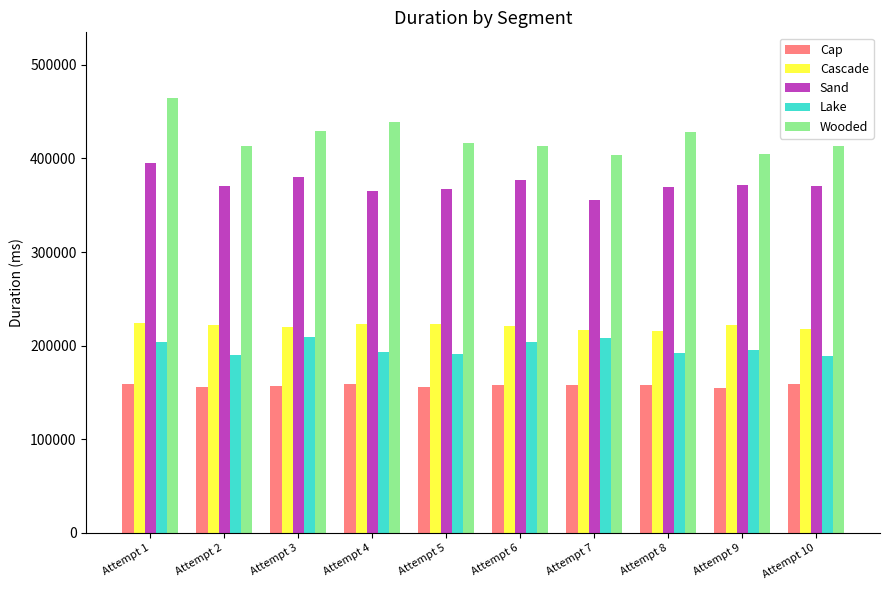

Rank the series at Attempt 2 from lowest to highest value.

Cap, Lake, Cascade, Sand, Wooded